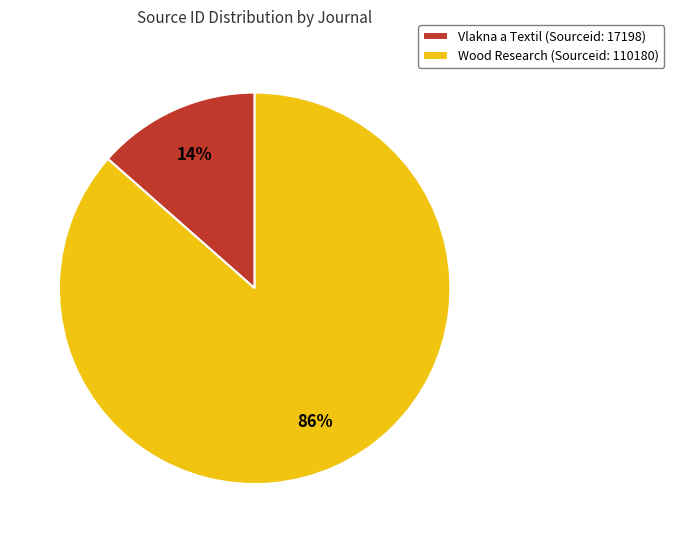

Which has a higher value, Wood Research or Vlakna a Textil?

Wood Research